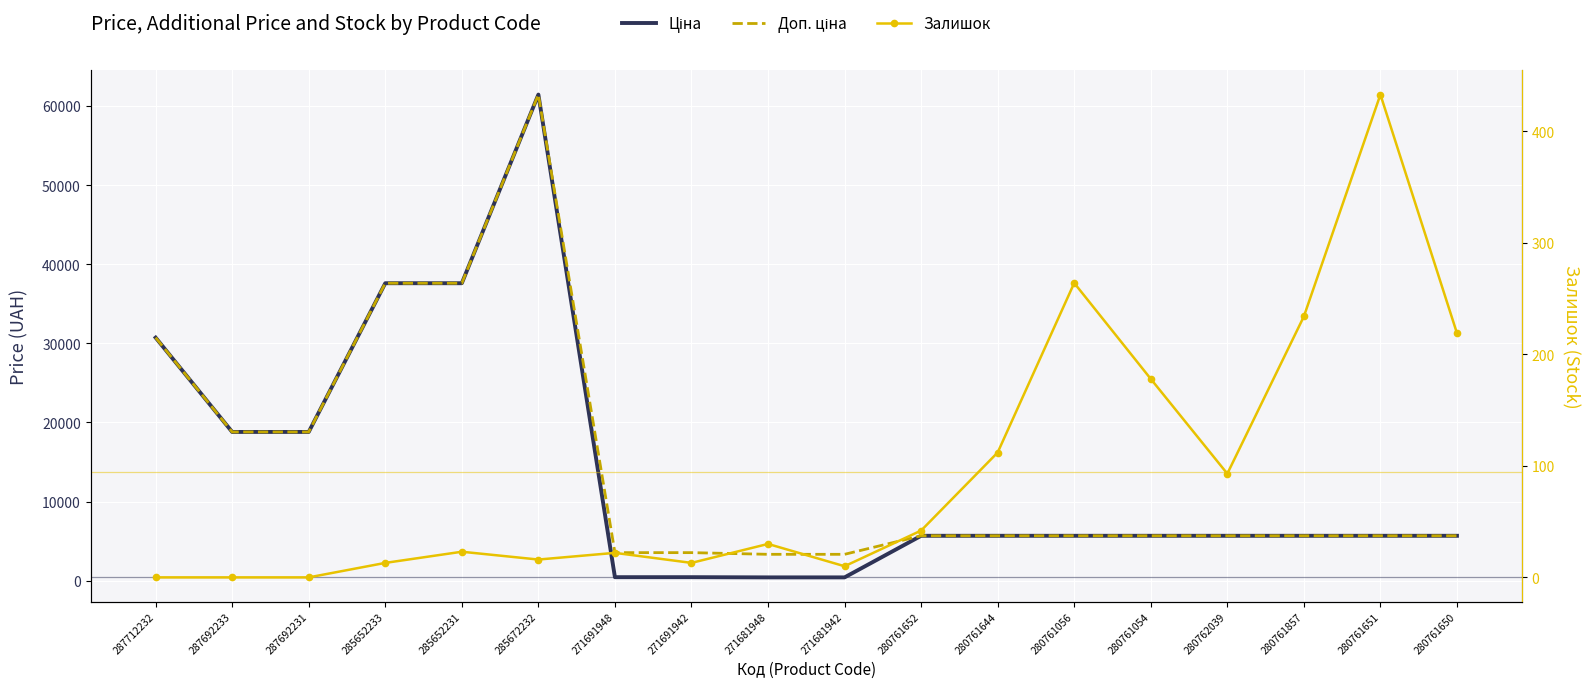

What is the label of the 7th point from the left?

271691948